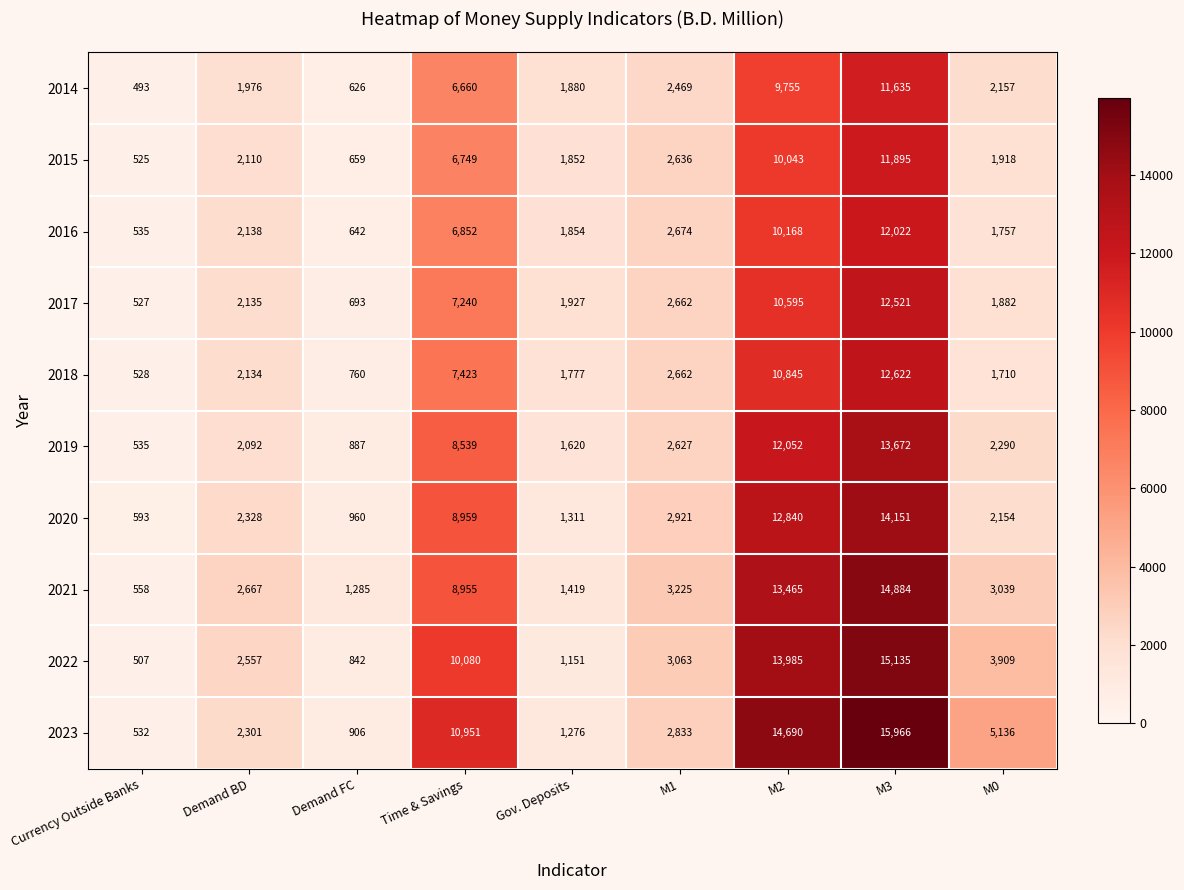

How many data points in 2022 are less than 3063?

4